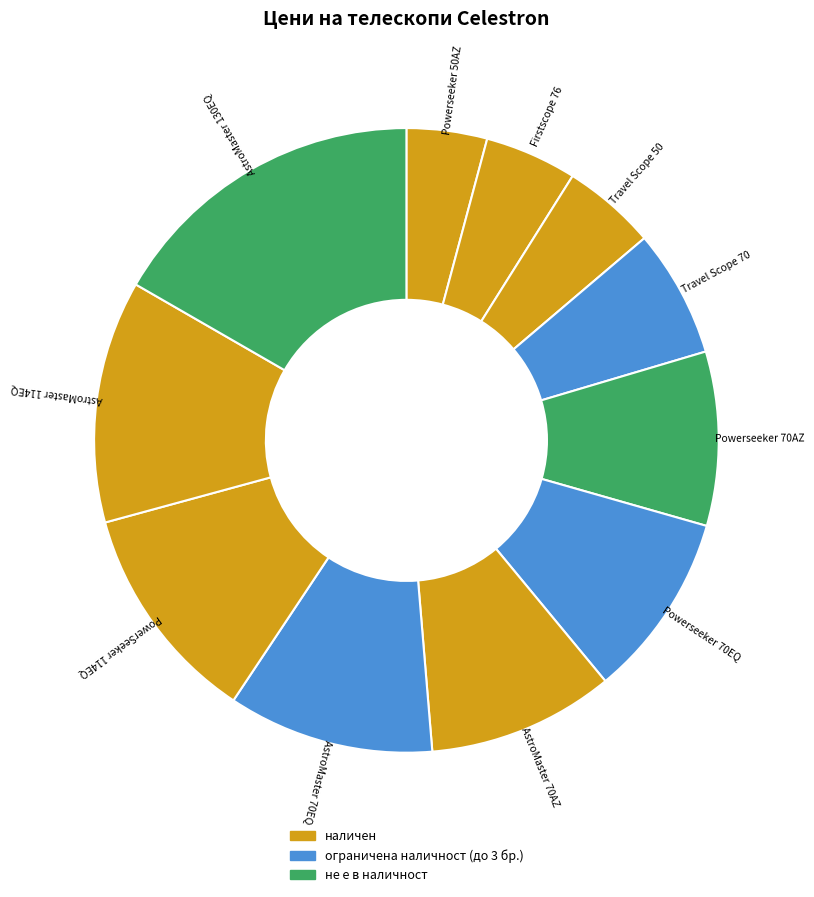

How many segments does this pie chart have?

11